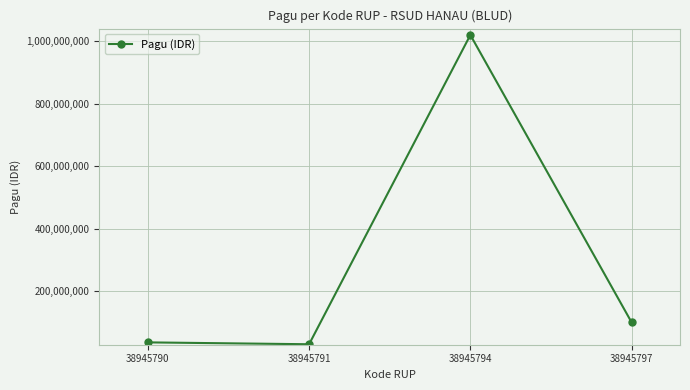

What is the difference between the values at 38945791 and 38945790?

6000000